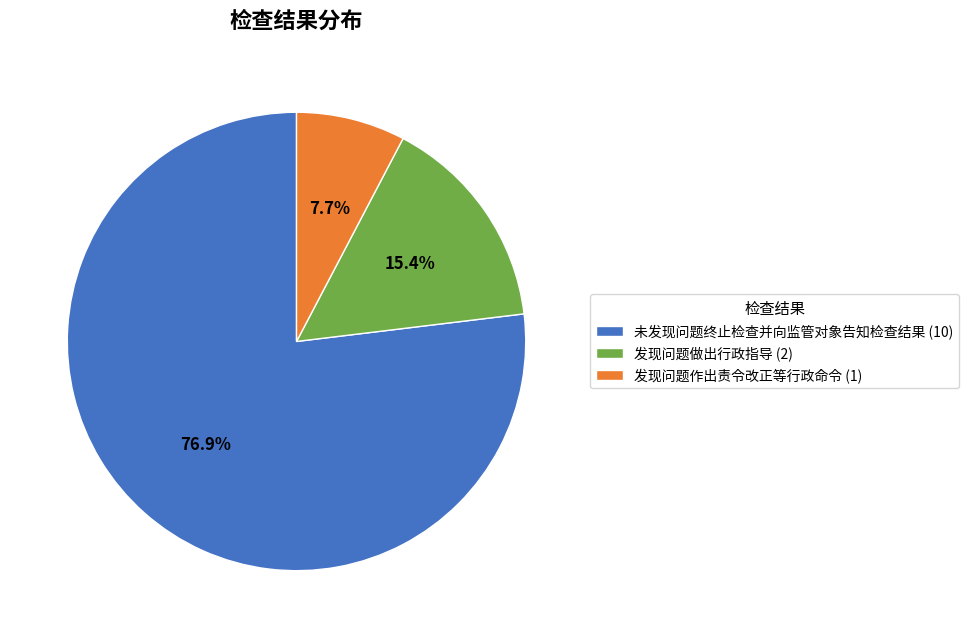

What percentage is the 未发现问题终止检查并向监管对象告知检查结果 slice, to the nearest percent?

77%